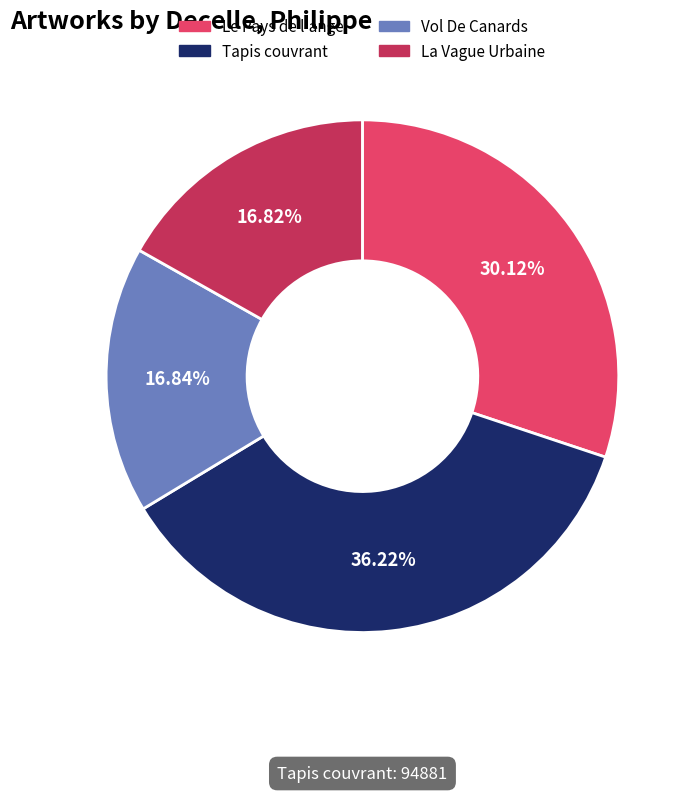

The Vol De Canards slice represents 26% of the pie. True or false?

False